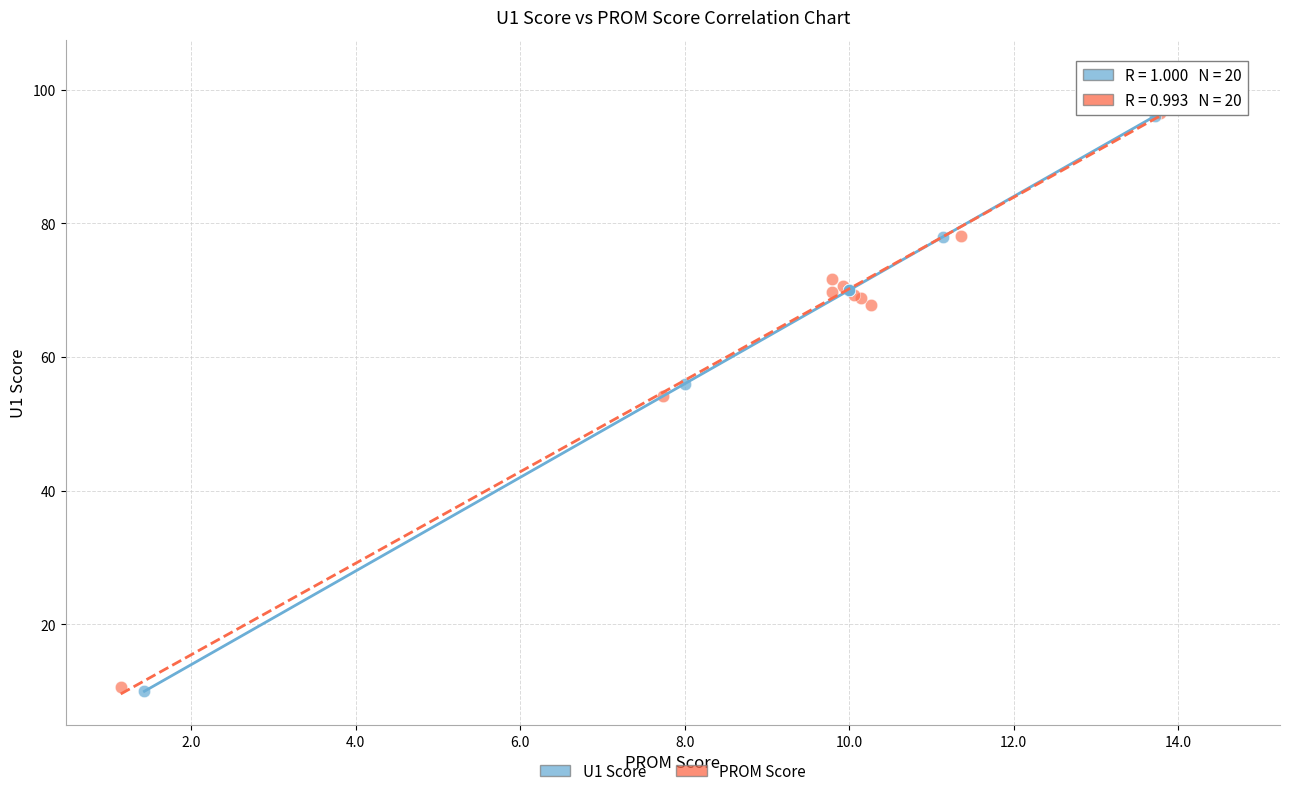

Which series has the largest Y range (max minus min)?

PROM Score